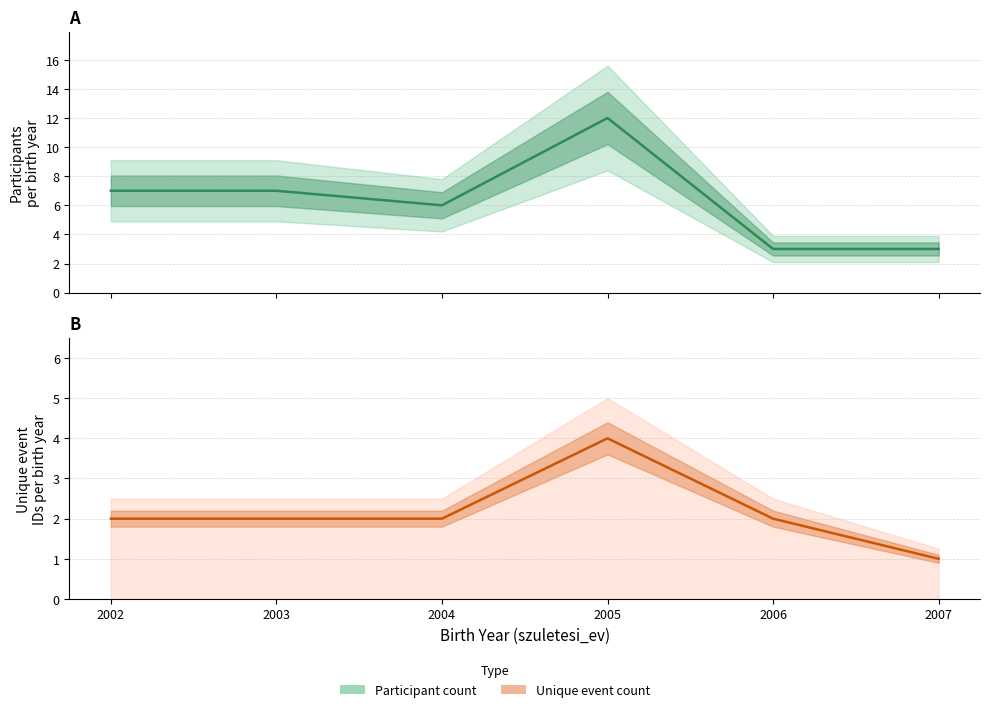

At which category does Unique event count reach its first local peak?

2005